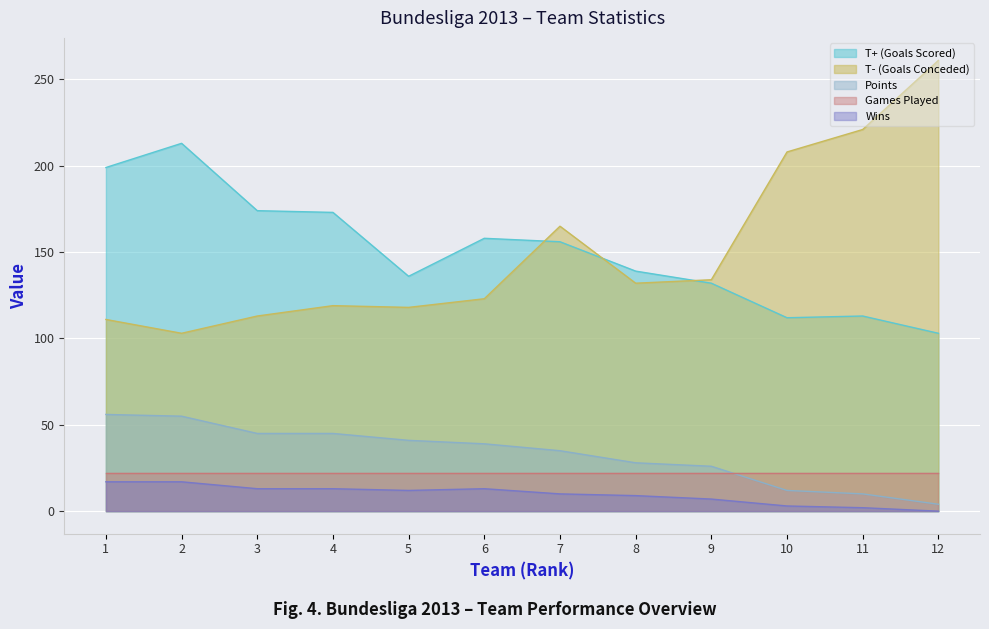

True or false: Wins and T+ (Goals Scored) cross at least once.

False